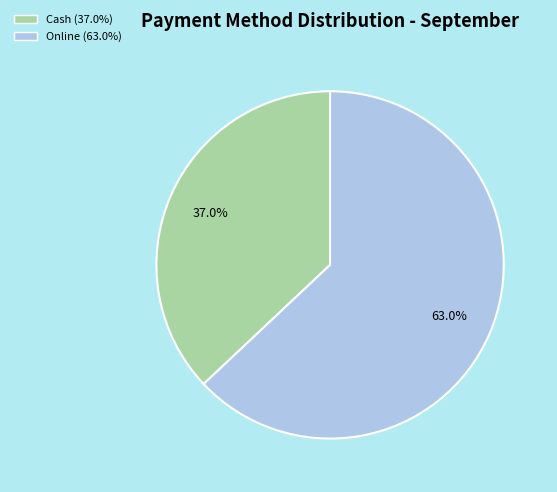

Is there any slice that represents more than half of the pie?

Yes